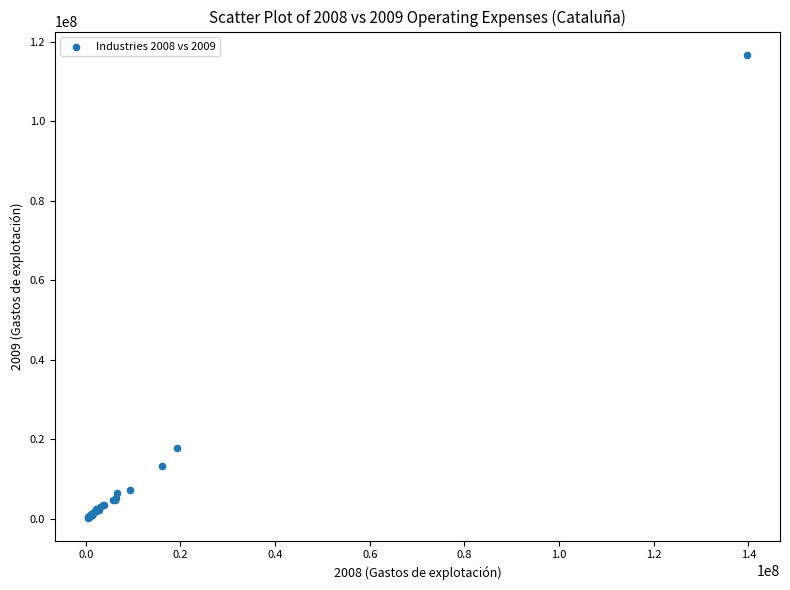

What Y value in the scatter plot is closest to 58546993?

17873300